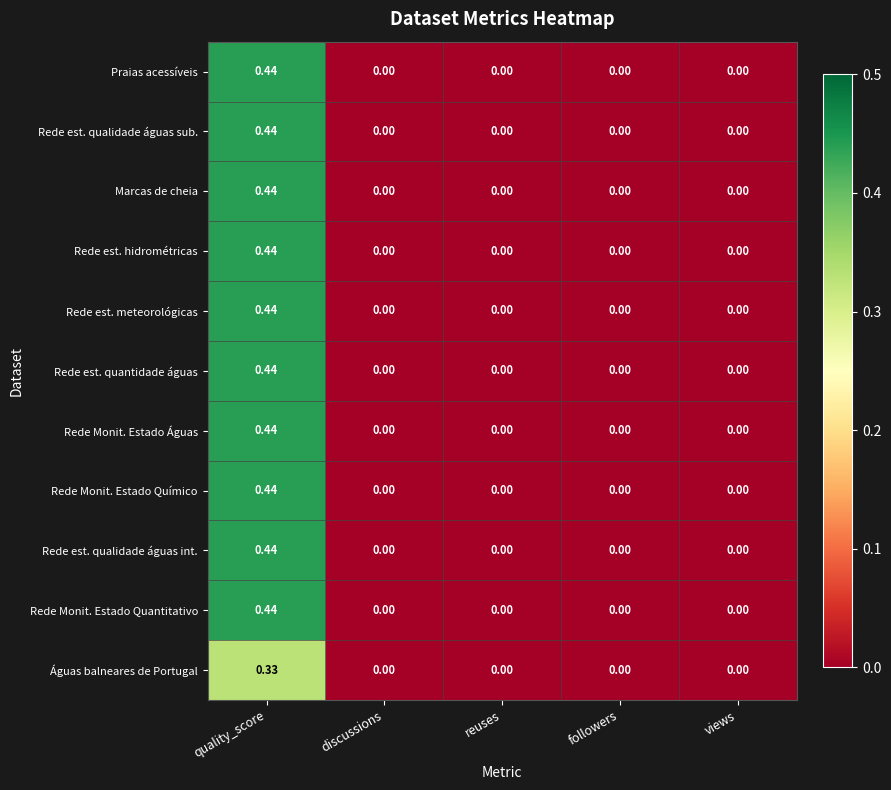

Which category has the highest value in the Águas balneares de Portugal series?

quality_score